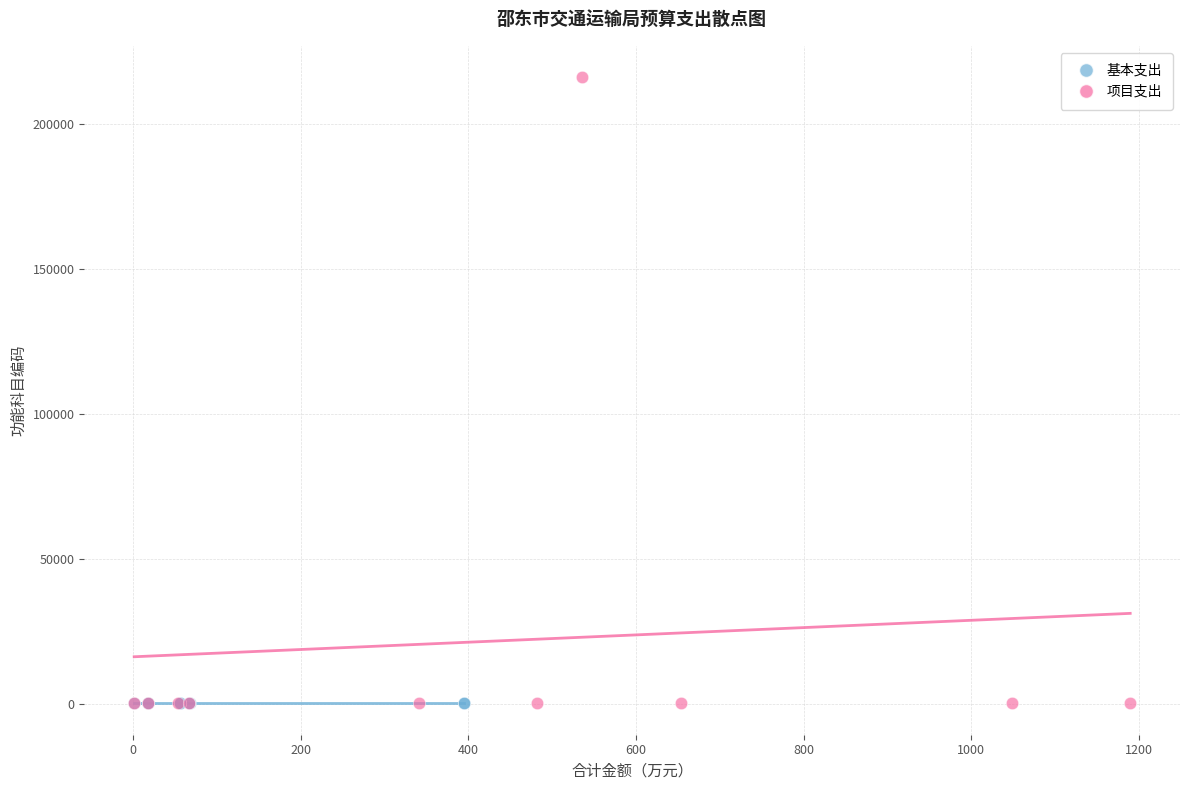

Which series has the widest spread of Y values?

项目支出